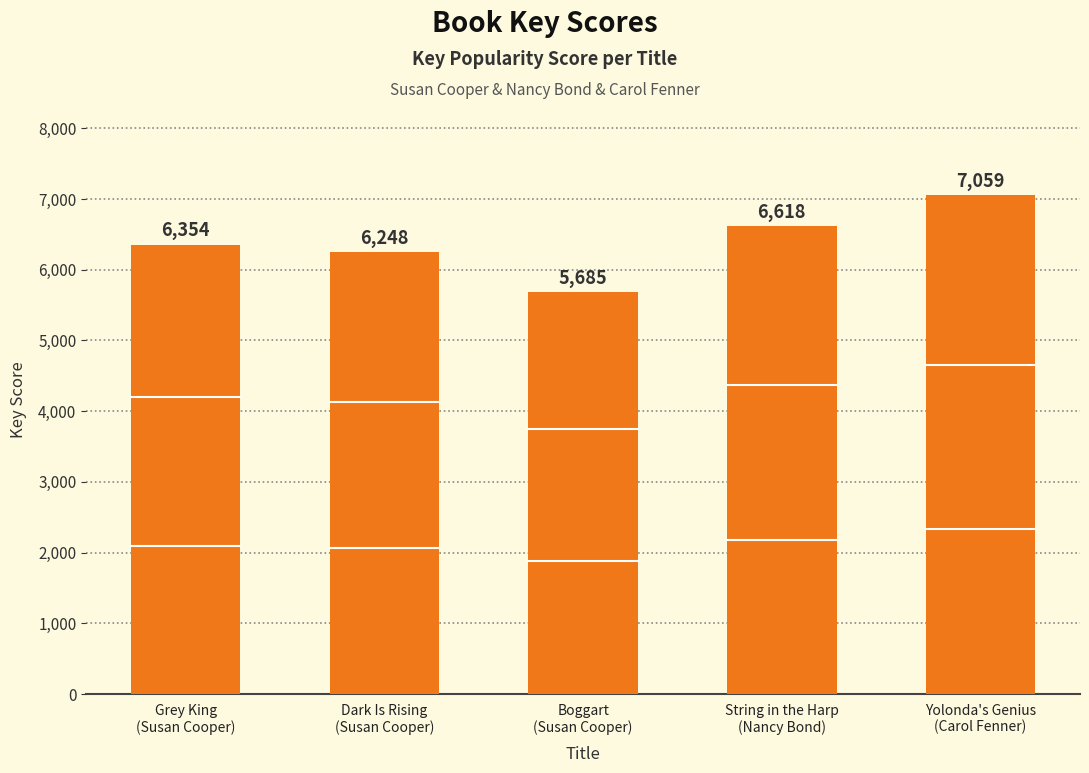

What is the value of the 3rd bar from the left?

5685